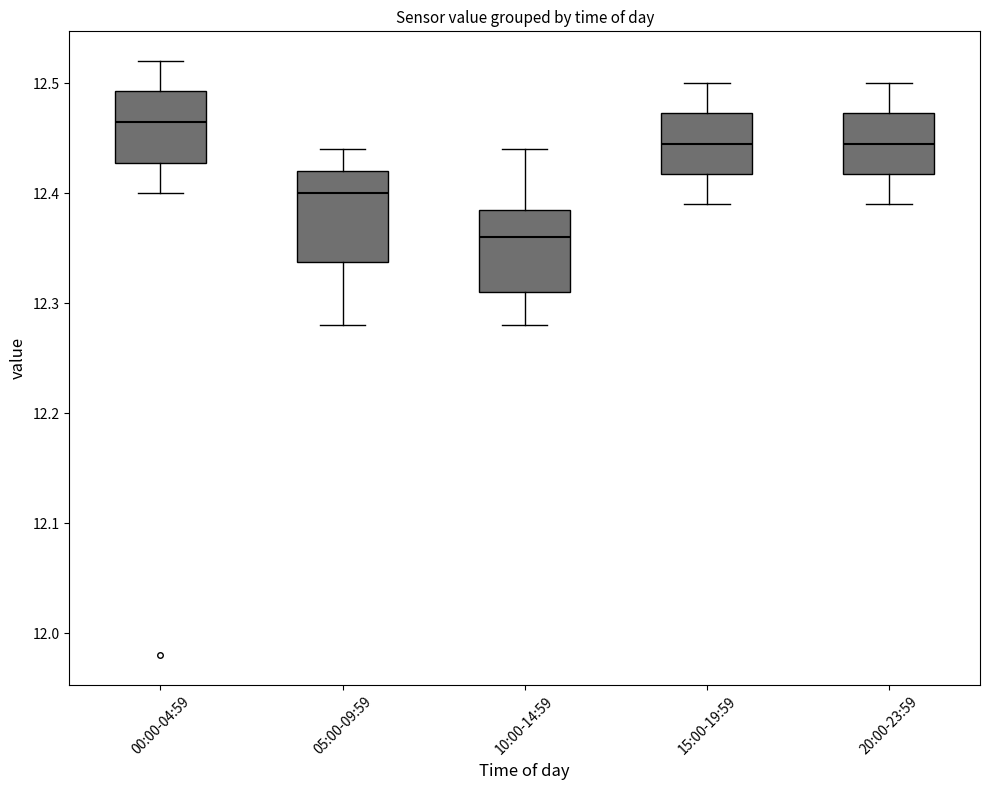

Where does the upper whisker of the box for 00:00-04:59 end on the y-axis? The values are not printed on the chart, so give them approximately, as read against the axis.

12.52